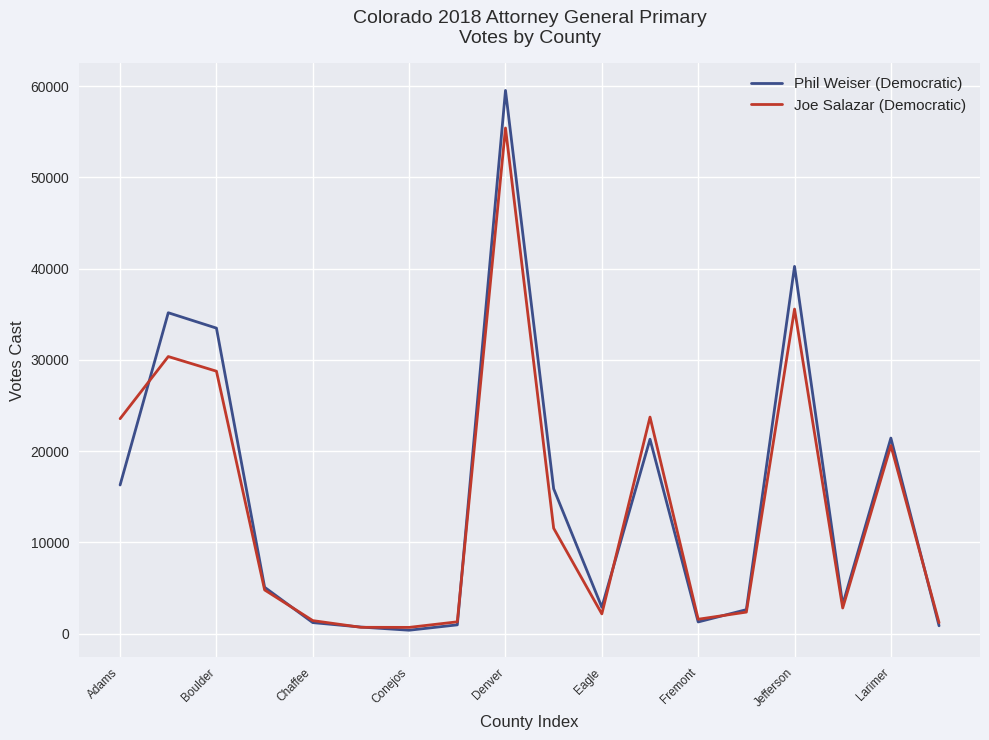

What is the minimum value for Joe Salazar (Democratic)?

681